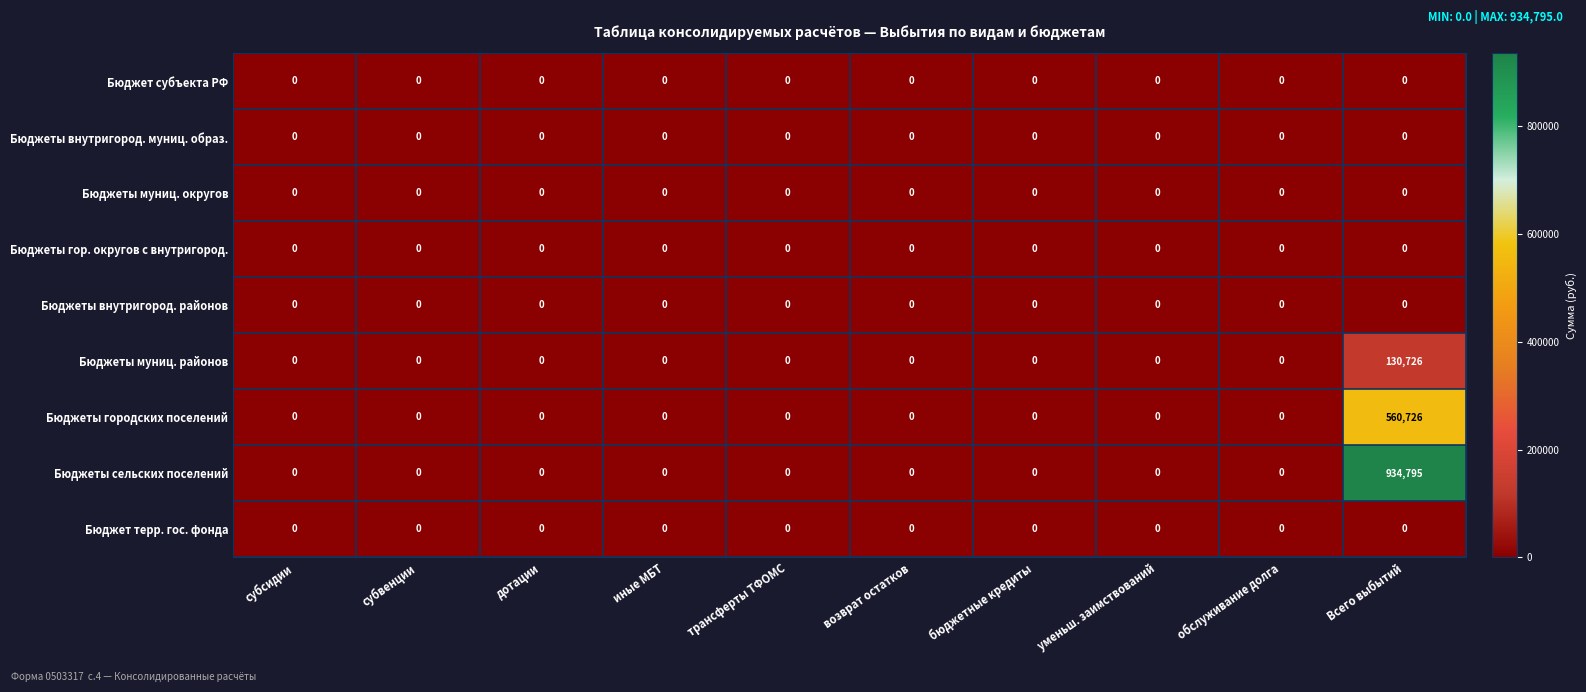

The Бюджеты муниц. районов series shows 62807 at уменьш. заимствований. True or false?

False